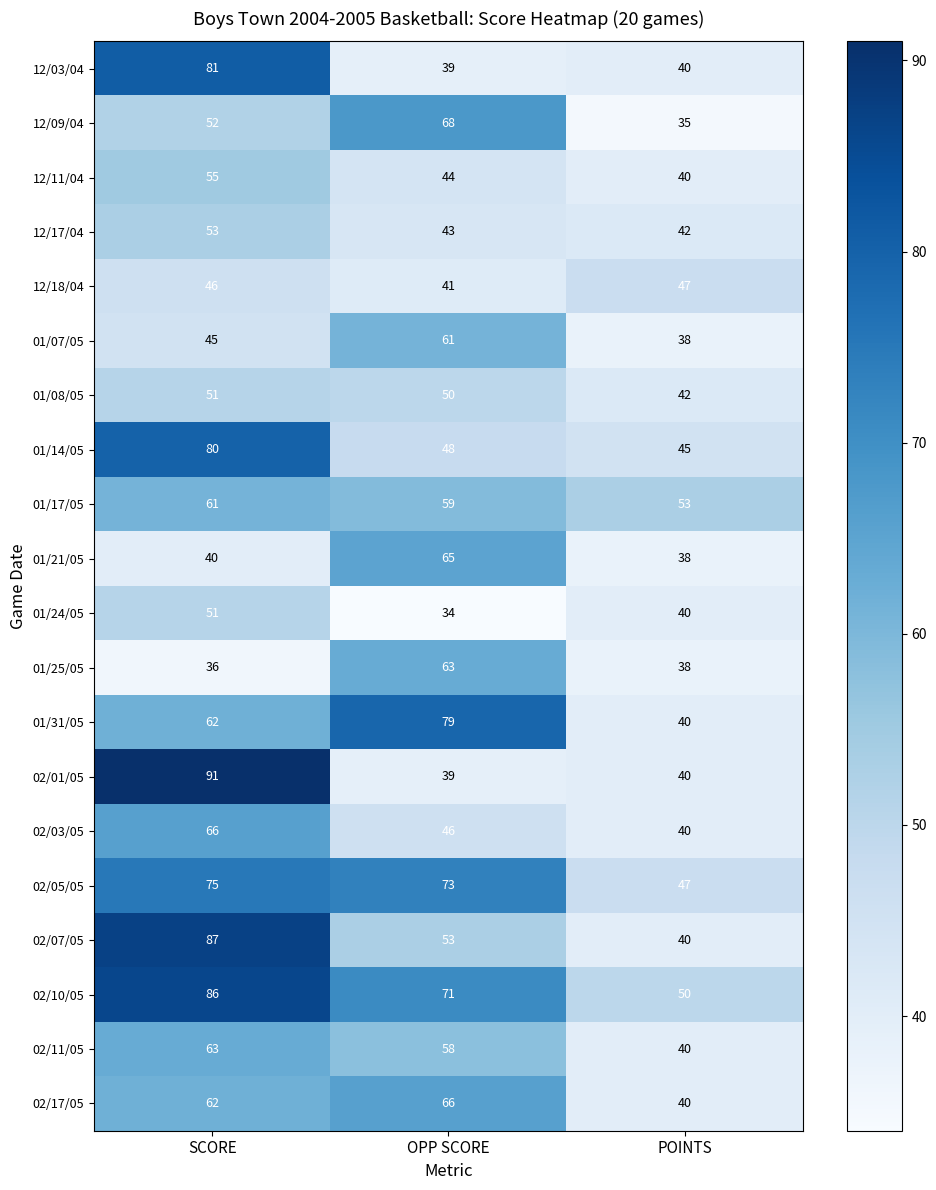

Which series has the largest range (max minus min)?

02/01/05